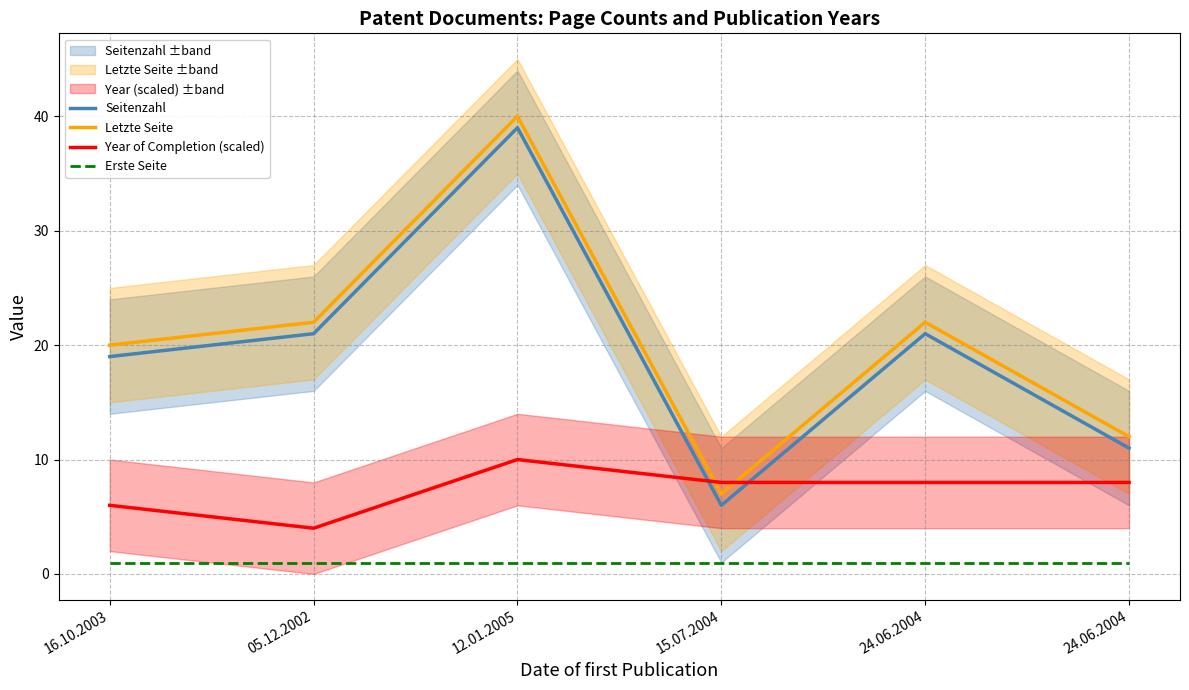

Which series has the widest spread of values?

Seitenzahl